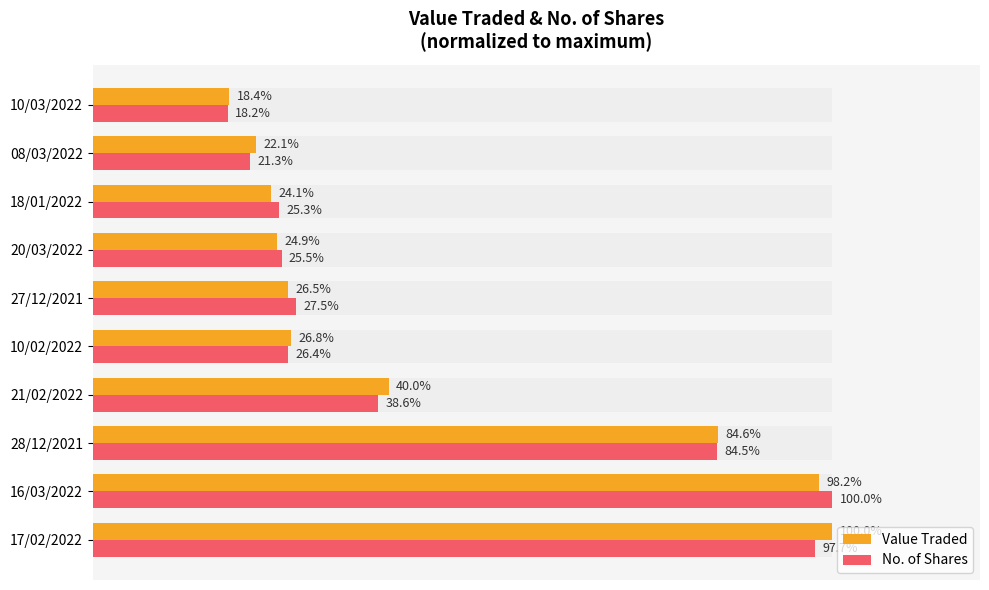

What is the total value across all series at 28/12/2021?

169.1